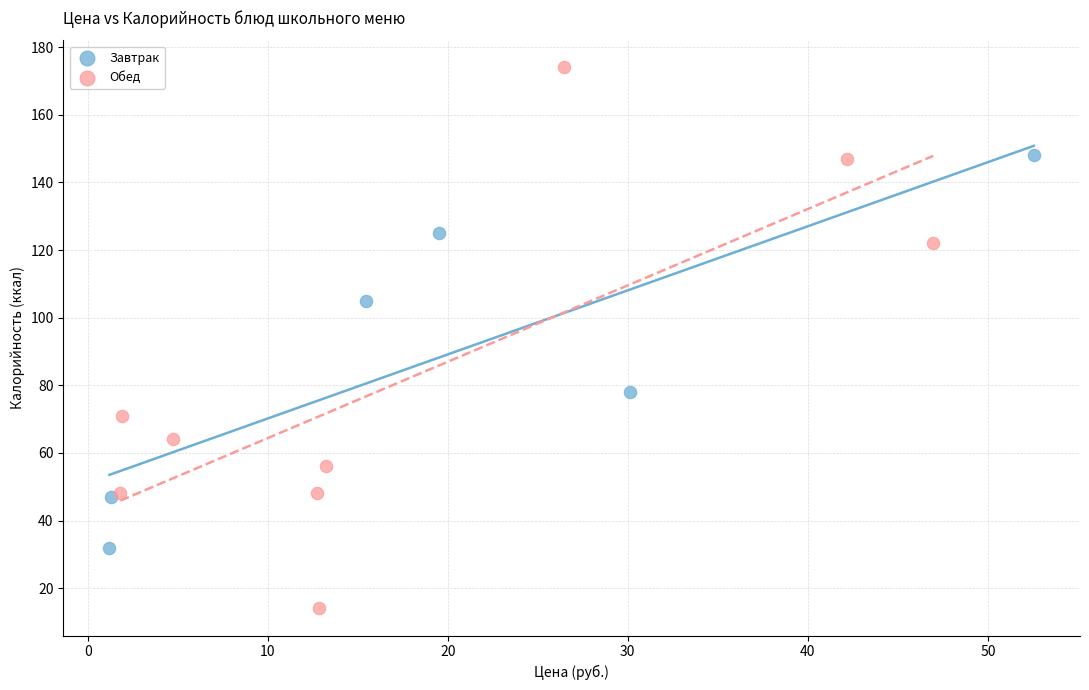

Which series contains the lowest Y value?

Обед